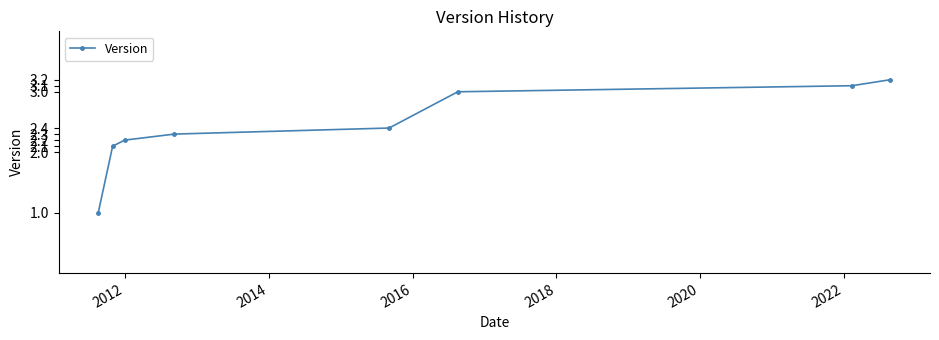

What is the minimum value shown in the chart?

1.0